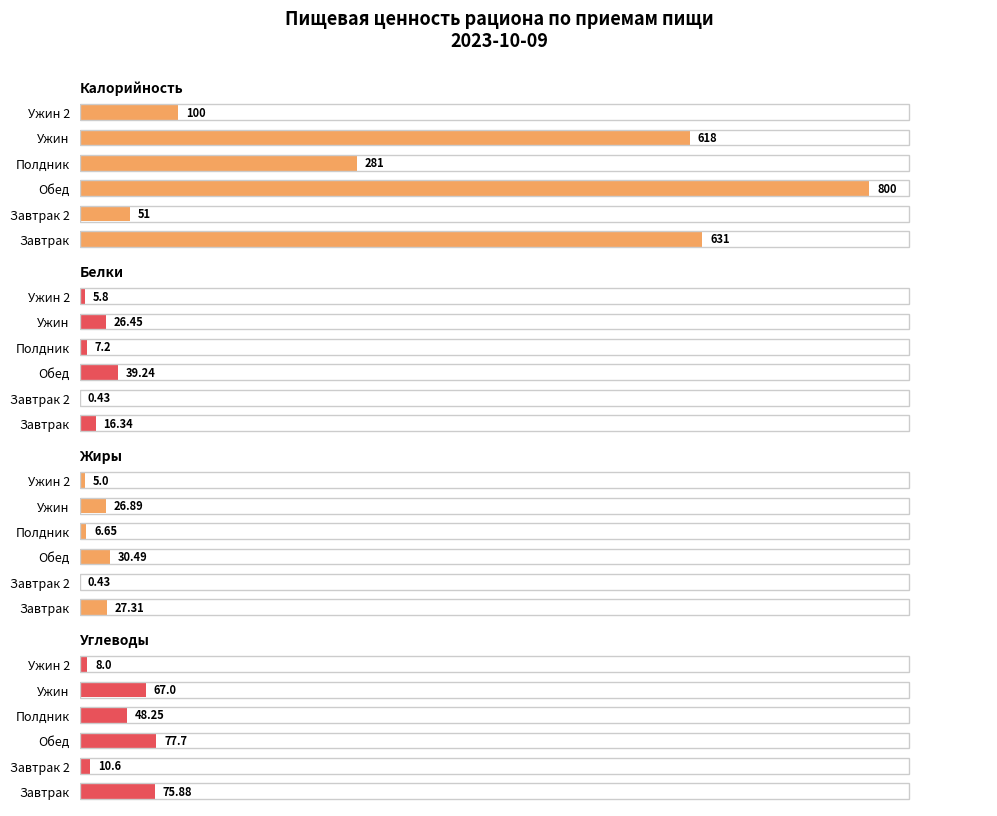

The value of Углеводы at Завтрак 2 is 10.6. True or false?

True